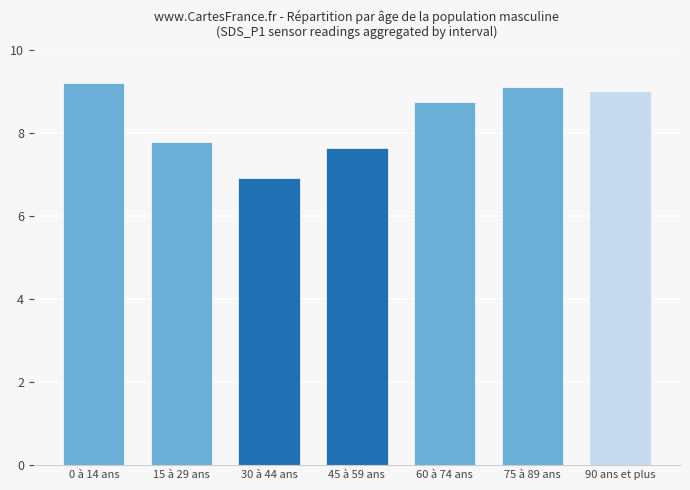

Reading left to right, list all the values displayed in this chart.

0 à 14 ans=9.2	15 à 29 ans=7.8	30 à 44 ans=6.9	45 à 59 ans=7.7	60 à 74 ans=8.7	75 à 89 ans=9.1	90 ans et plus=9.0